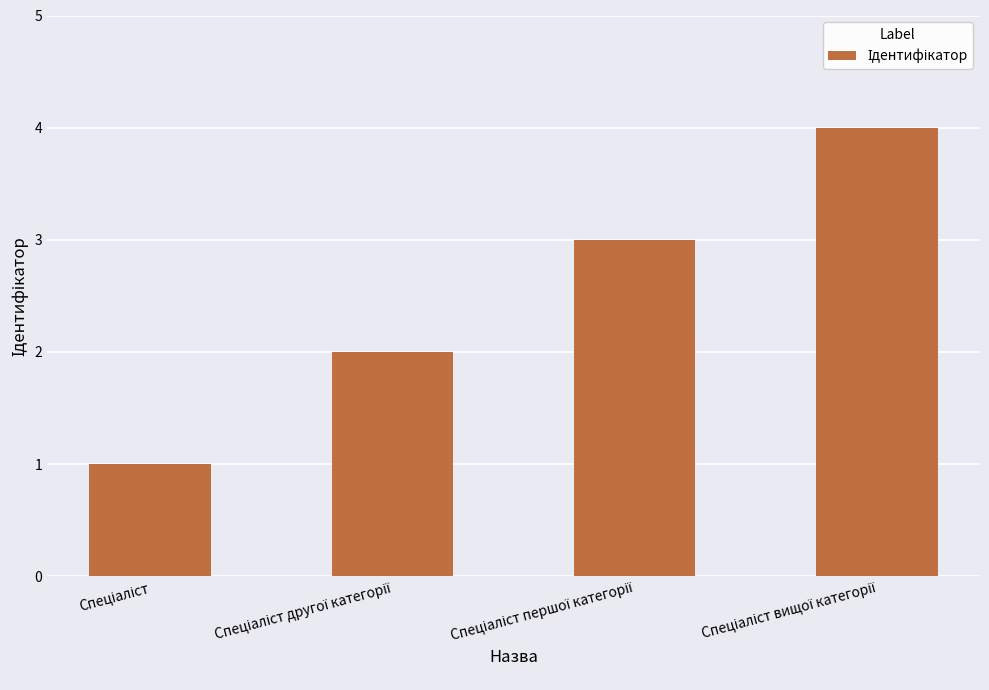

What is the sum of all values?

10